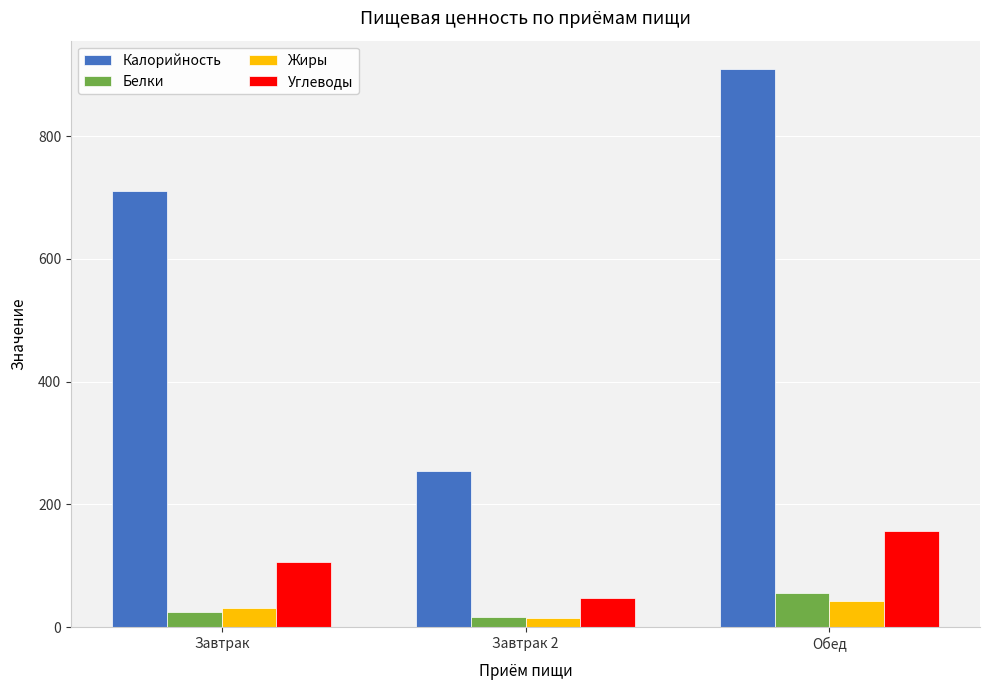

At which label does Жиры reach its minimum?

Завтрак 2